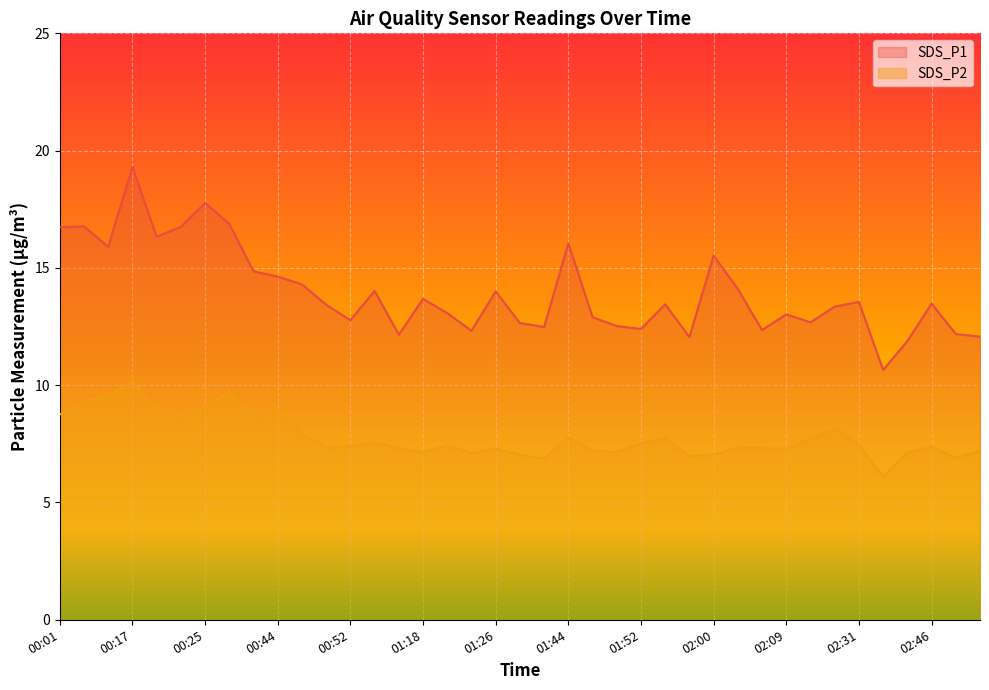

List the series in order of their overall mean, highest first.

SDS_P1, SDS_P2